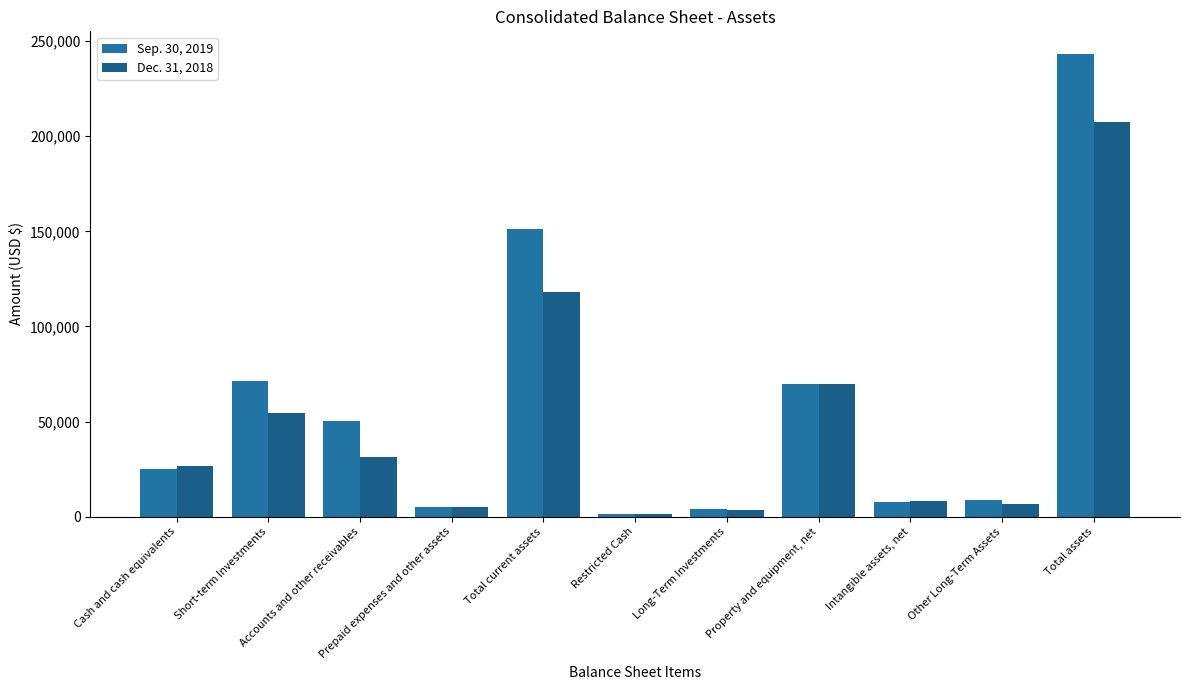

What are all the series names shown in the legend?

Sep. 30, 2019, Dec. 31, 2018